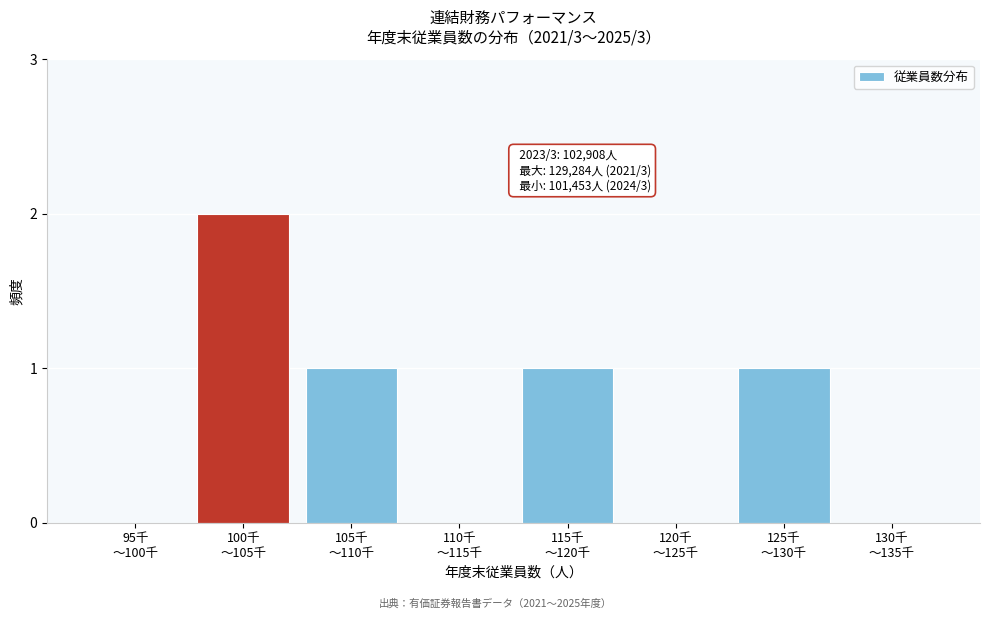

What is the sum of all values?

5